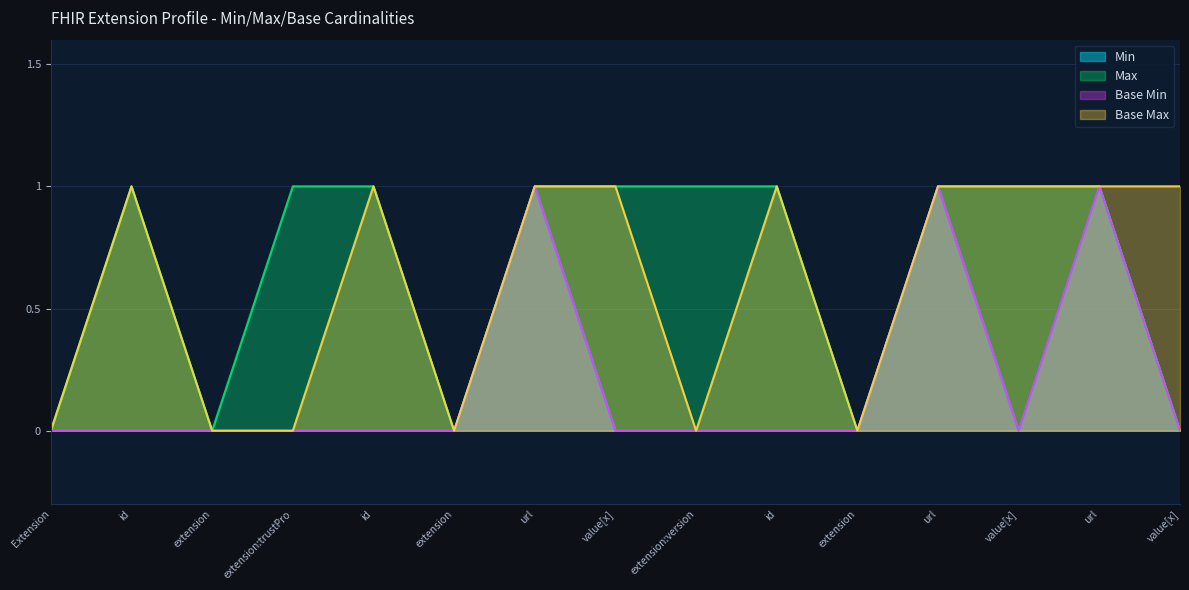

What are all the series names shown in the legend?

Min, Max, Base Min, Base Max